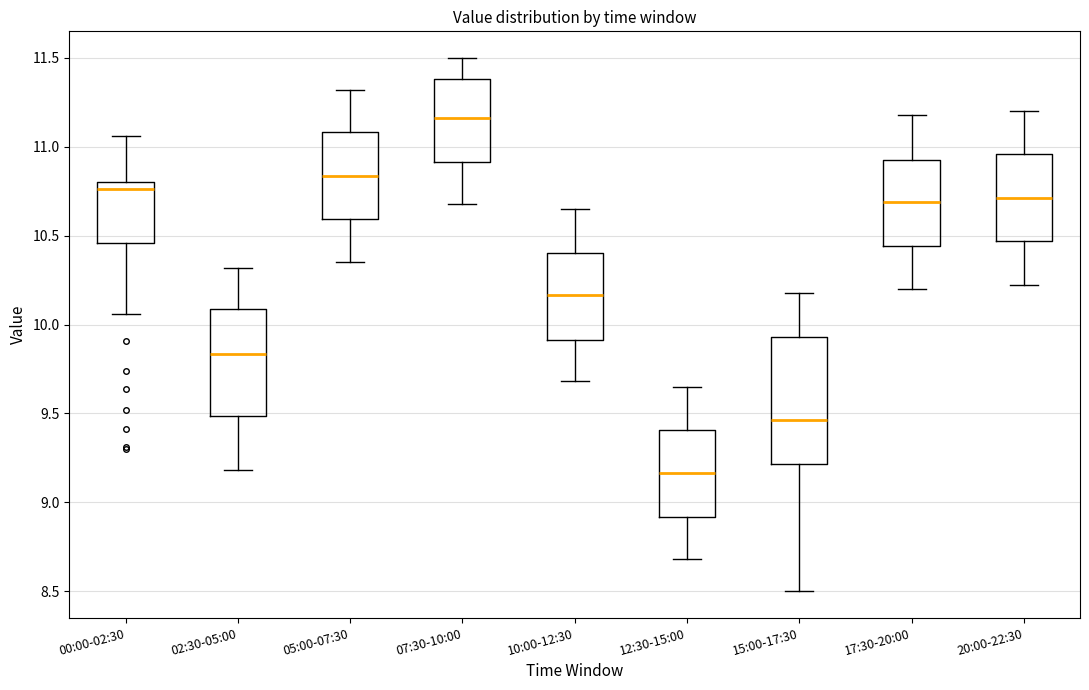

Reading left to right, read every box against the y-axis: the position of its median line, the range the box covers, and the ends of its whiskers. The values are not printed on the chart, so give them approximately, as read against the axis.

00:00-02:30: median 10.75, box 10.45 to 10.80, whiskers 10.05 to 11.05
02:30-05:00: median 9.85, box 9.50 to 10.10, whiskers 9.20 to 10.30
05:00-07:30: median 10.85, box 10.60 to 11.10, whiskers 10.35 to 11.30
07:30-10:00: median 11.15, box 10.90 to 11.40, whiskers 10.70 to 11.50
10:00-12:30: median 10.15, box 9.90 to 10.40, whiskers 9.70 to 10.65
12:30-15:00: median 9.15, box 8.90 to 9.40, whiskers 8.70 to 9.65
15:00-17:30: median 9.45, box 9.20 to 9.95, whiskers 8.50 to 10.20
17:30-20:00: median 10.70, box 10.45 to 10.95, whiskers 10.20 to 11.20
20:00-22:30: median 10.70, box 10.45 to 10.95, whiskers 10.20 to 11.20